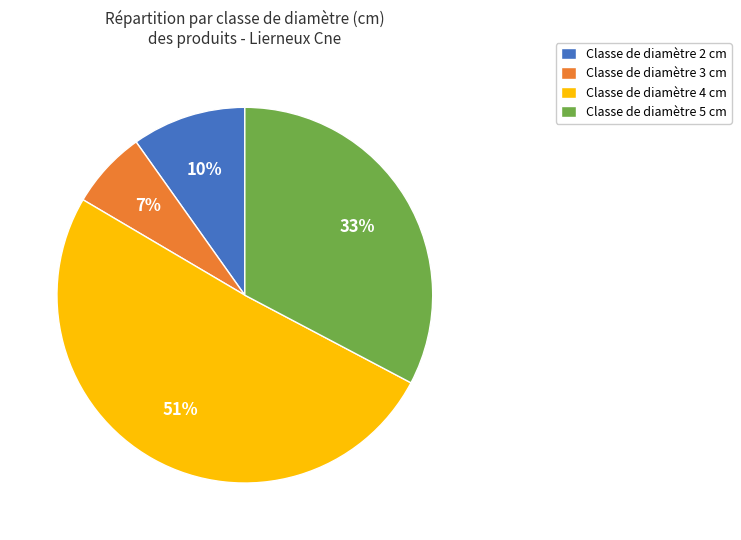

Count the number of slices in the pie.

4